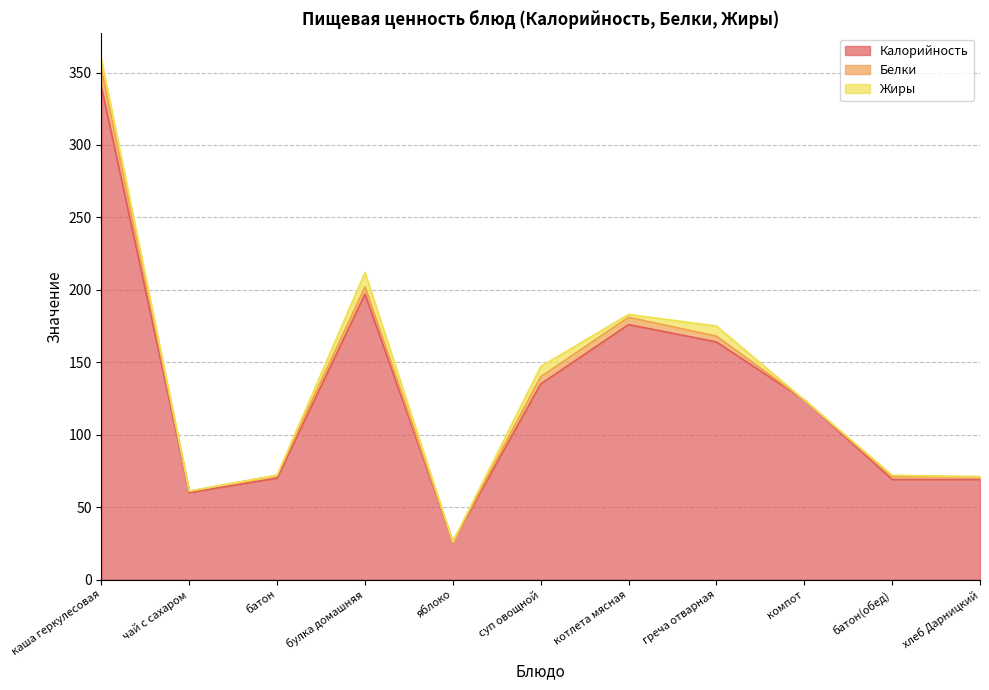

The Жиры series shows 10 at булка домашняя. True or false?

True